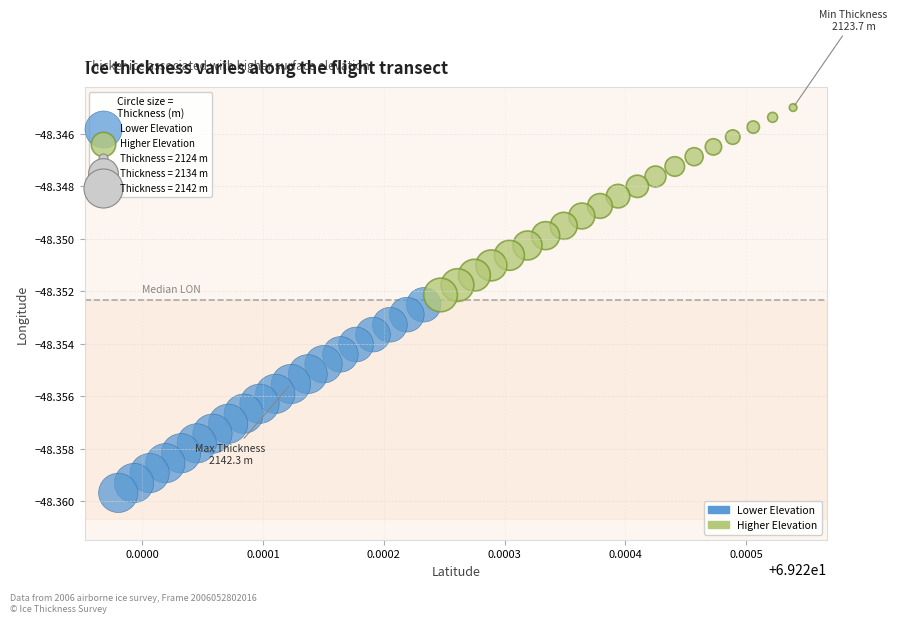

Which series contains the lowest Y value?

Lower Elevation